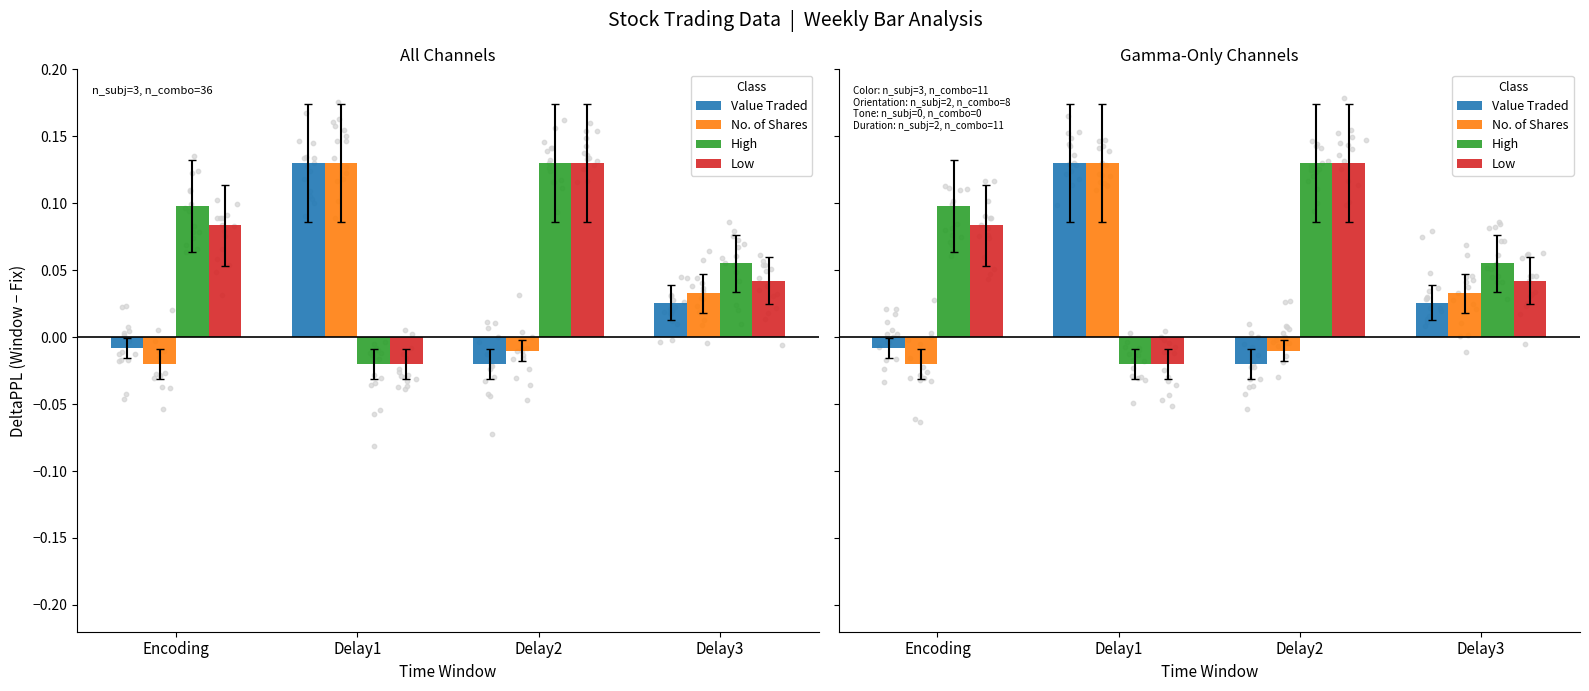

At how many categories does at least one series exceed 0?

4